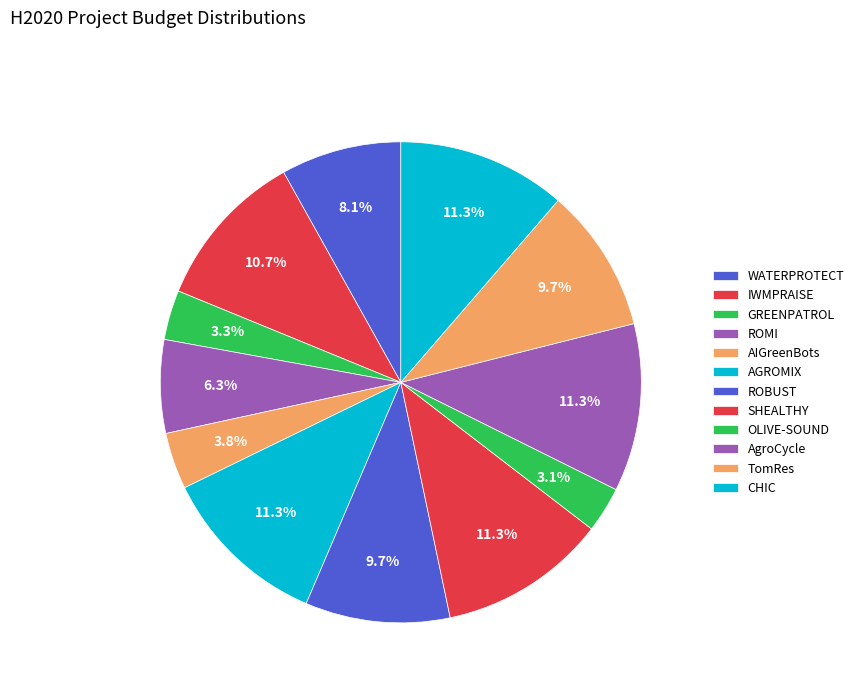

Which slice is the smallest?

OLIVE-SOUND